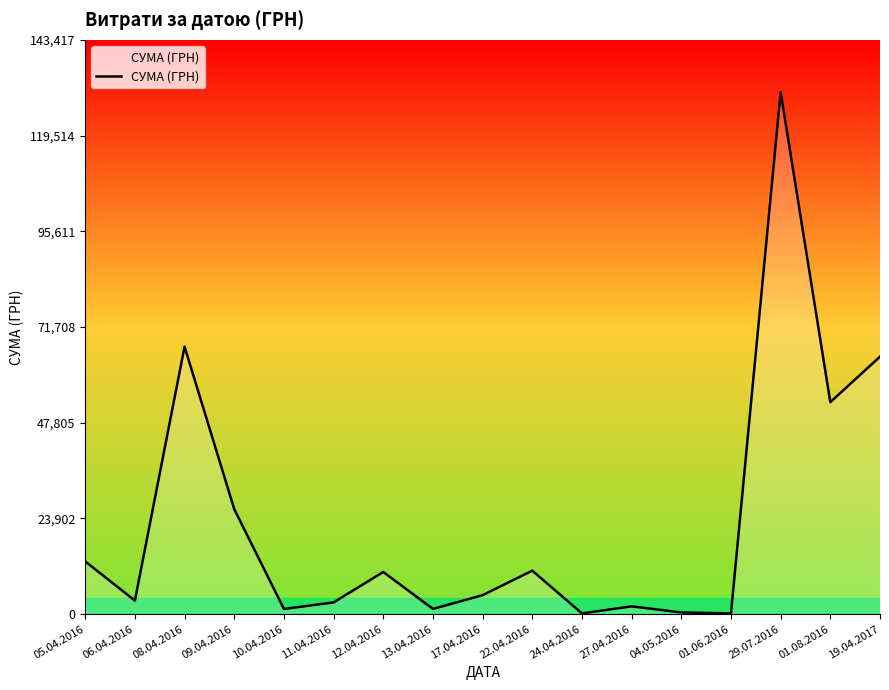

Which category has the highest value across all series?

29.07.2016